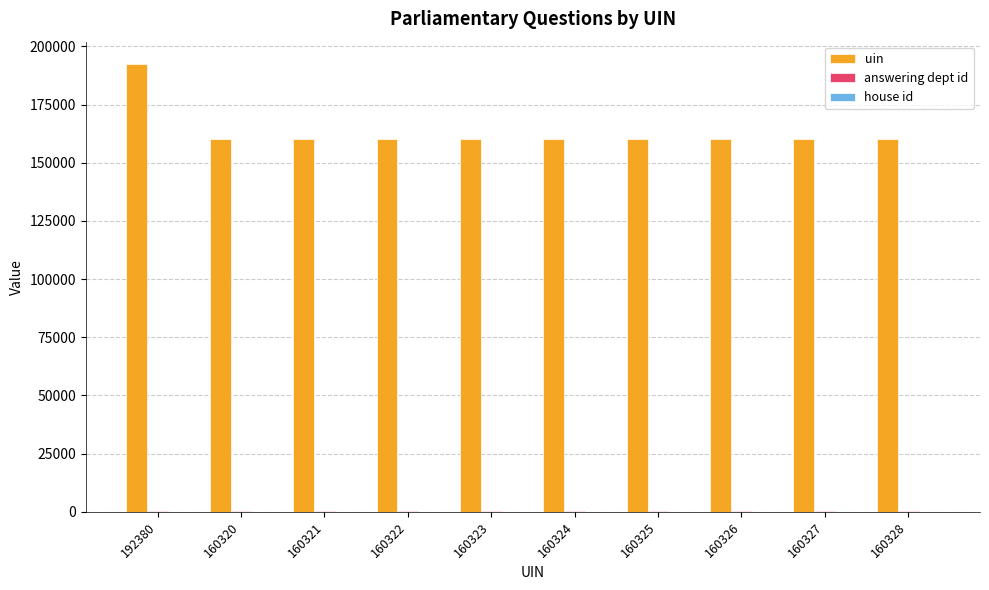

How many distinct data groups are displayed?

3